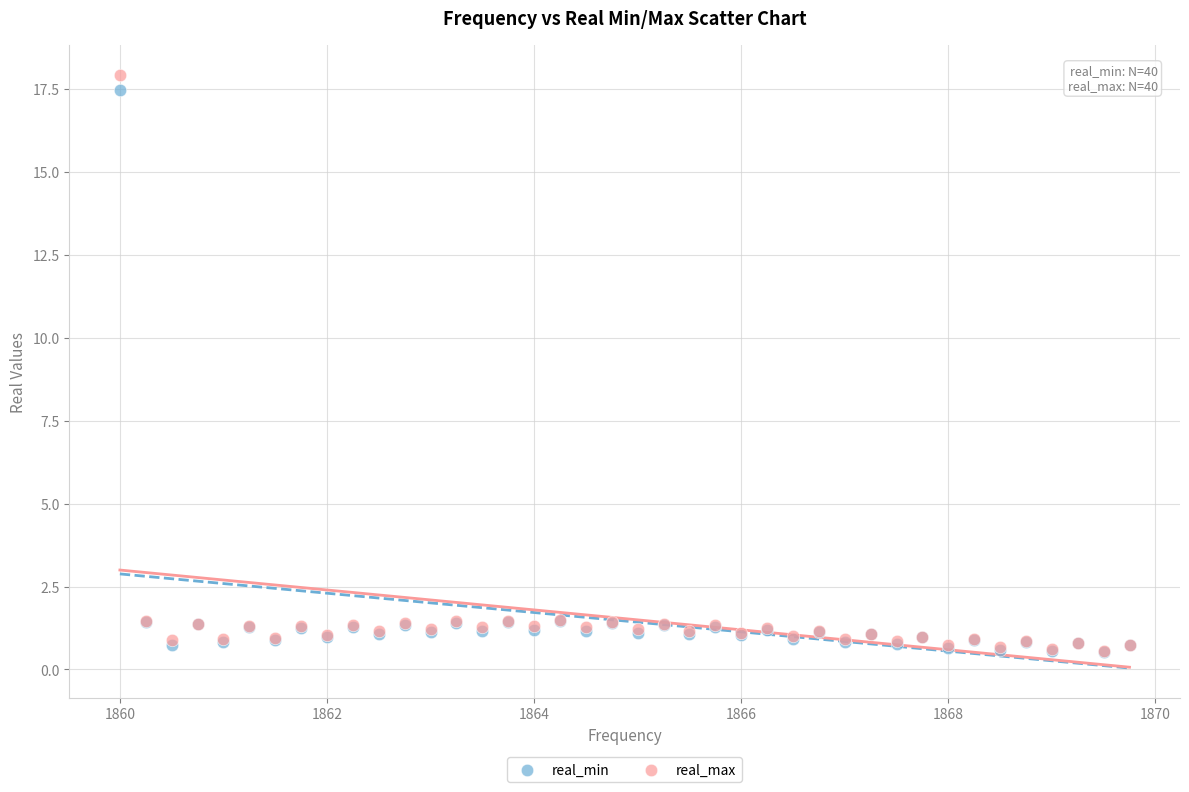

Which series reaches the maximum Y coordinate?

real_max